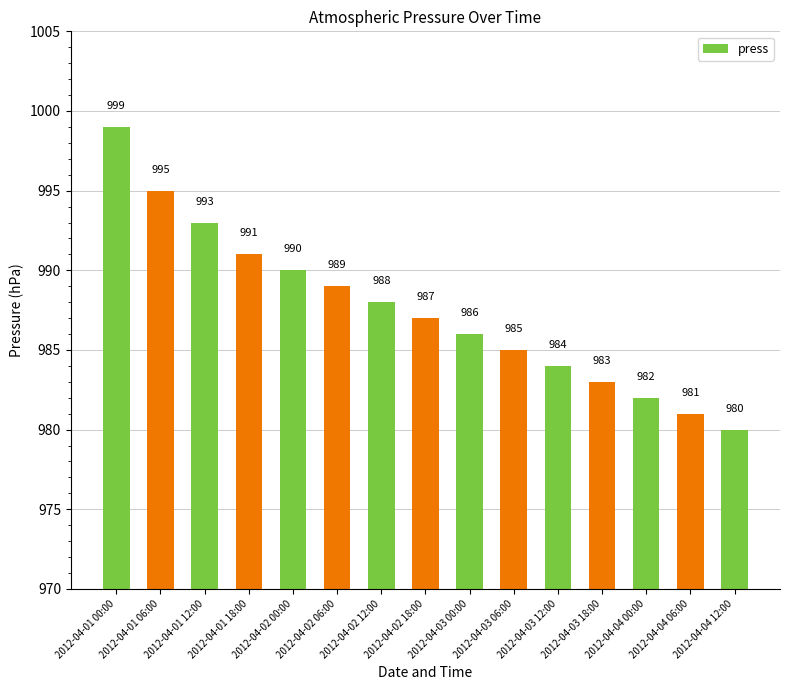

Which has a higher value, 2012-04-02 06:00 or 2012-04-03 00:00?

2012-04-02 06:00